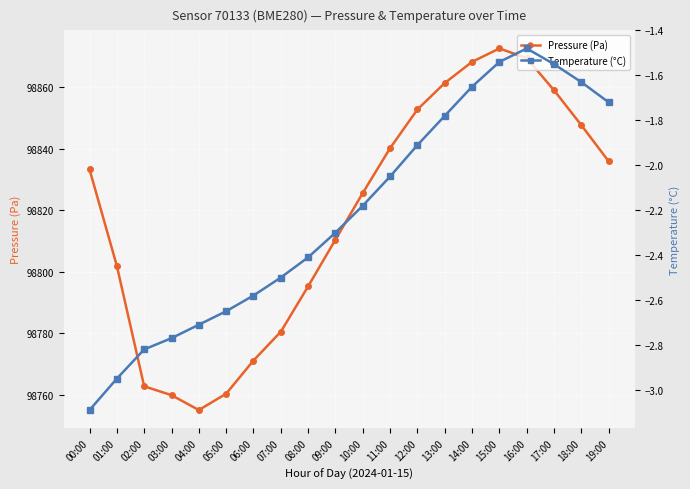

Rank the series by their average value, from lowest to highest.

Temperature (°C), Pressure (Pa)